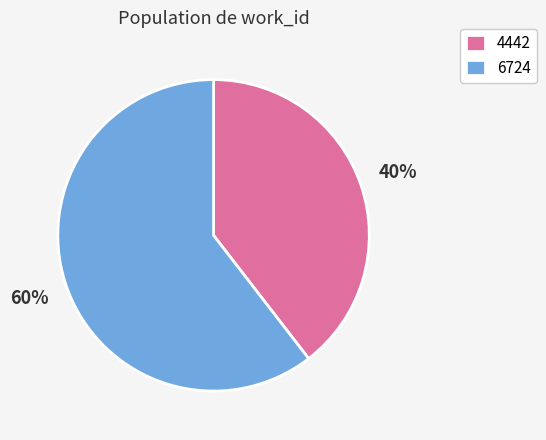

How many segments does this pie chart have?

2